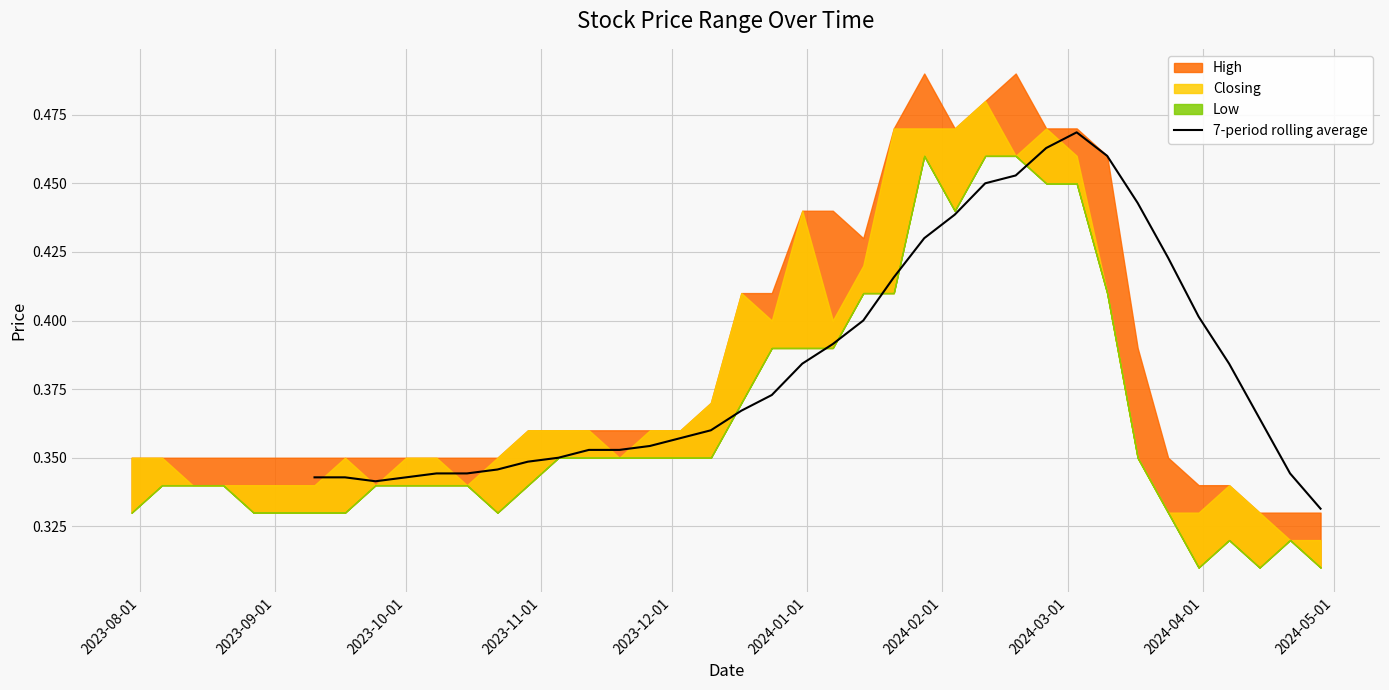

What is the smallest value displayed?

0.3